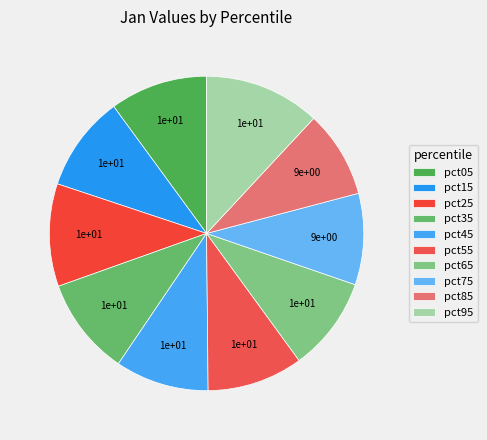

Rank the categories by value from highest to lowest.

pct95, pct25, pct35, pct05, pct55, pct15, pct65, pct45, pct75, pct85